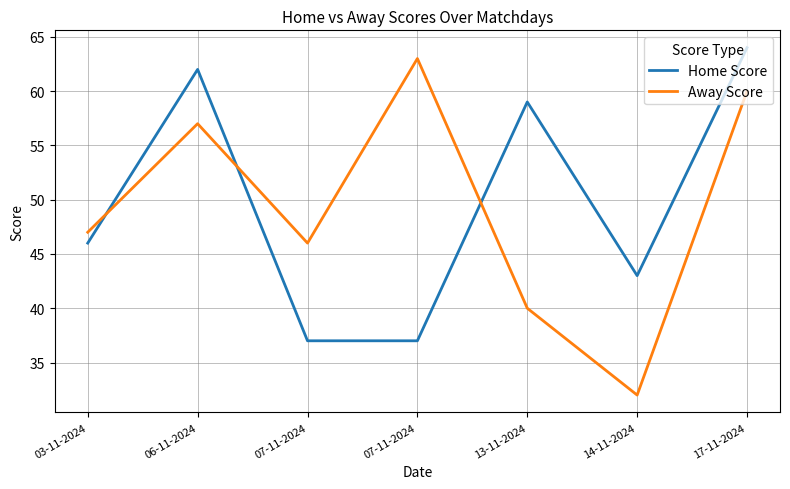

In Home Score, how many points are higher than both neighbors (excluding endpoints)?

2